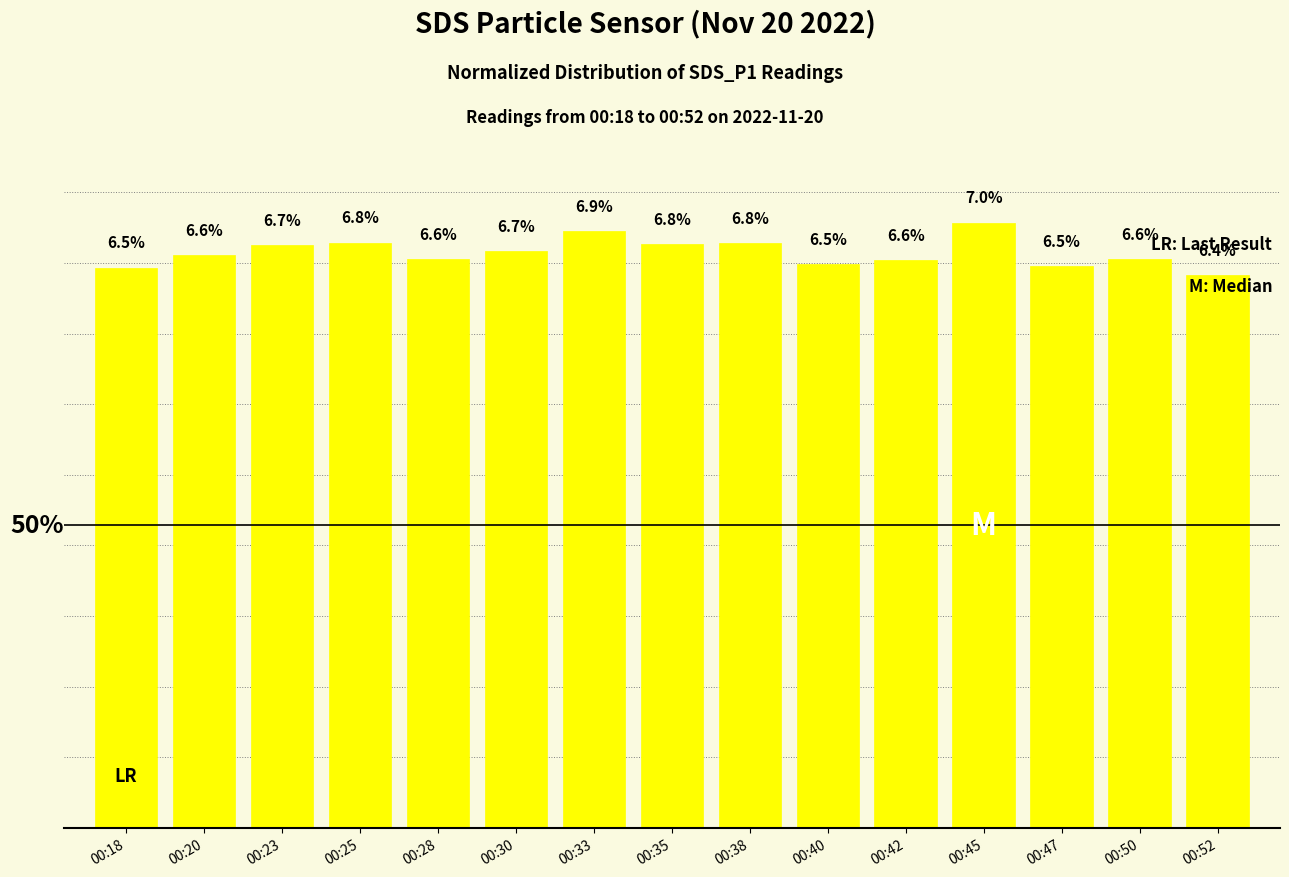

What is the minimum value shown in the chart?

0.1